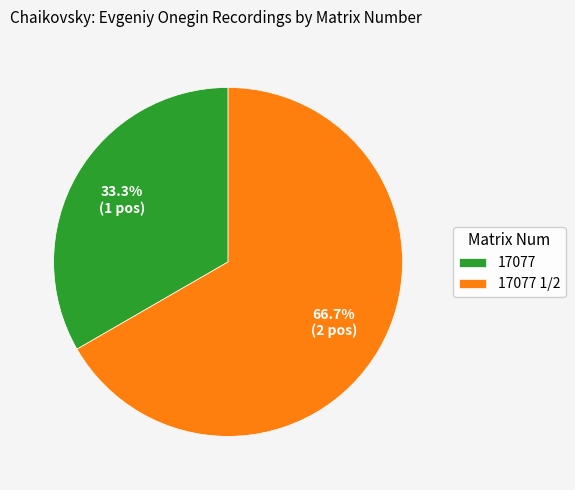

To the nearest percent, what is the average slice percentage?

50%